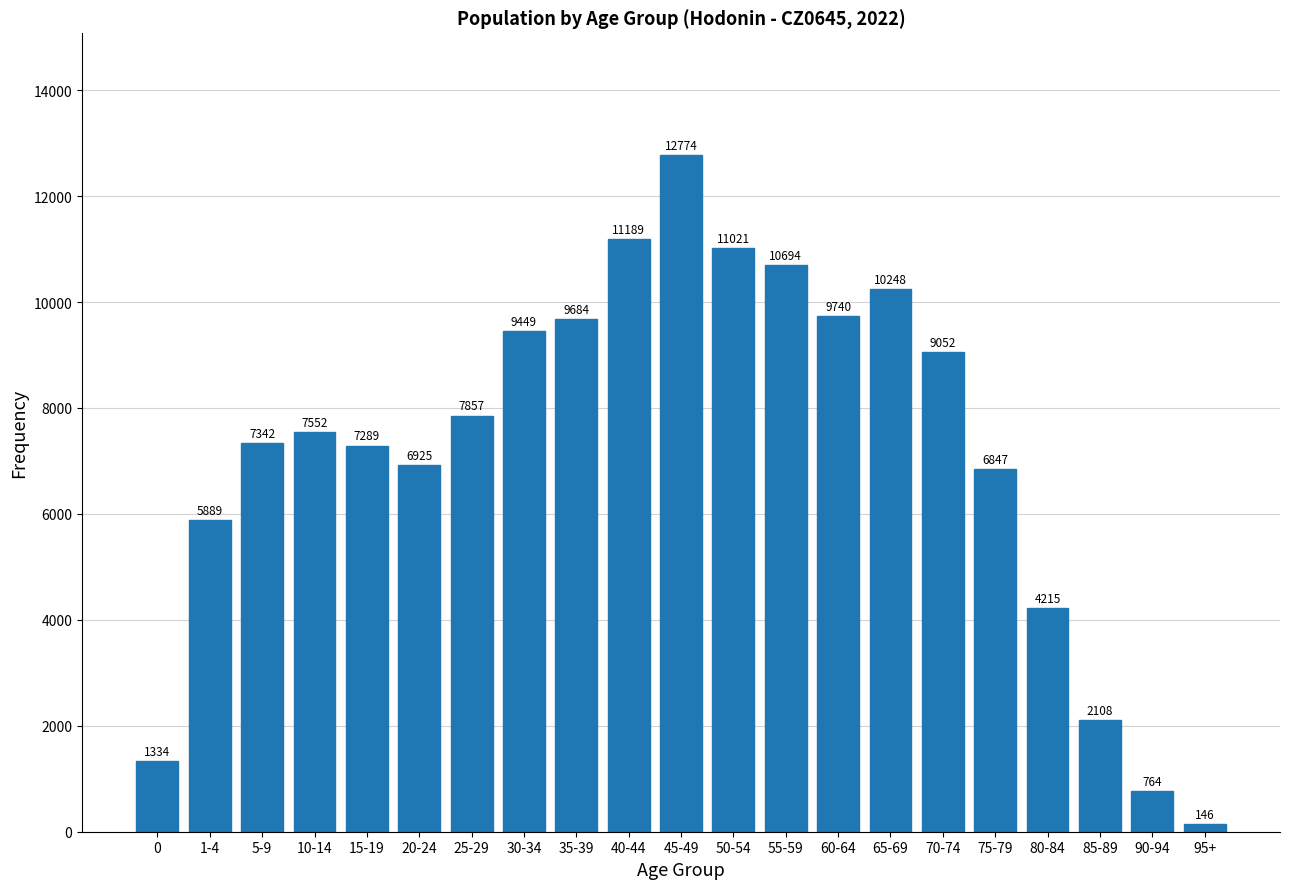

Reading right to left, transcribe all the data shown in this chart.

146	764	2108	4215	6847	9052	10248	9740	10694	11021	12774	11189	9684	9449	7857	6925	7289	7552	7342	5889	1334